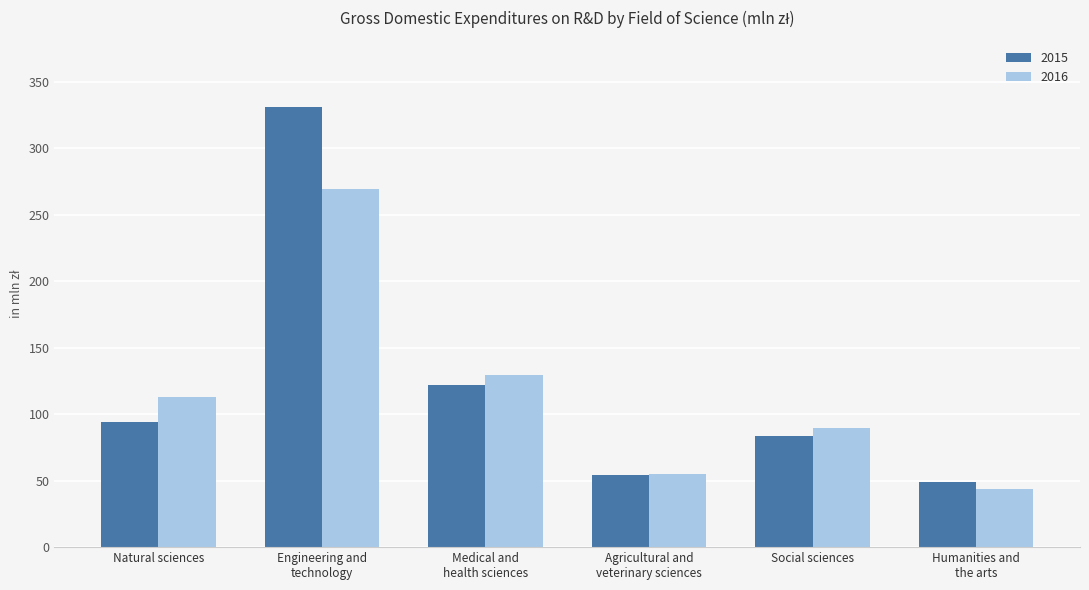

What is the label of the 5th bar from the left?

Social sciences